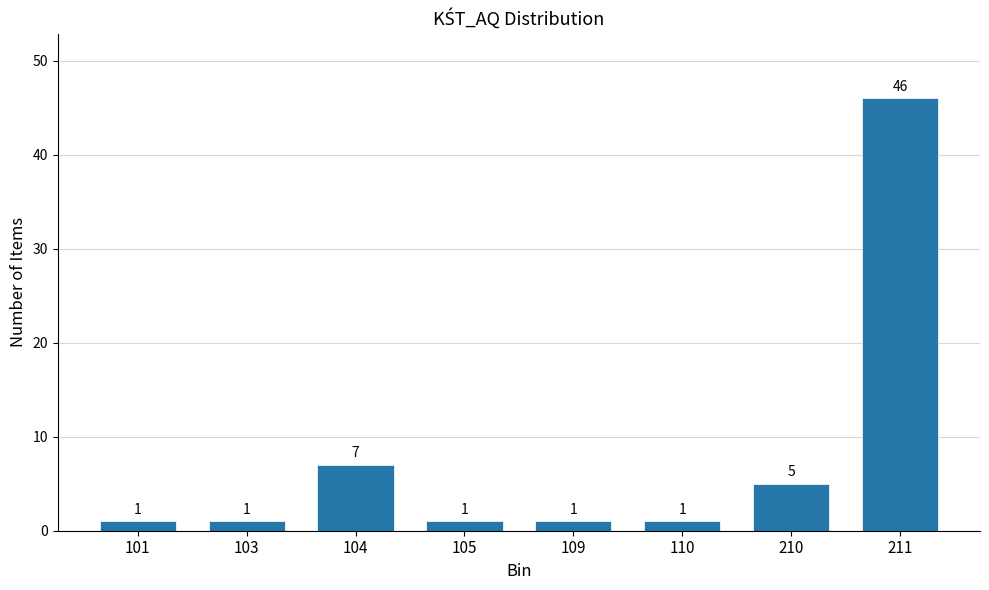

Reading right to left, extract all data points from this chart.

211=46	210=5	110=1	109=1	105=1	104=7	103=1	101=1